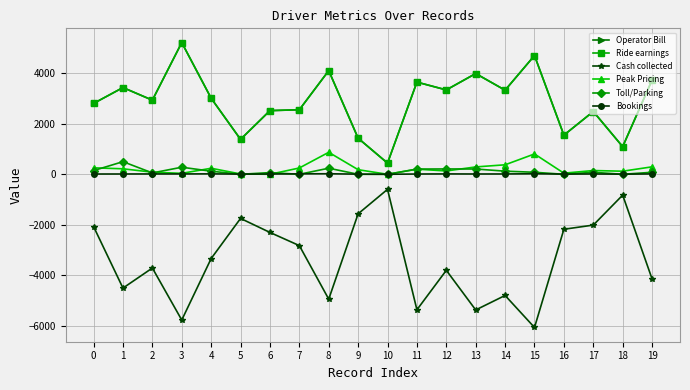

Does the chart have visible grid lines?

Yes